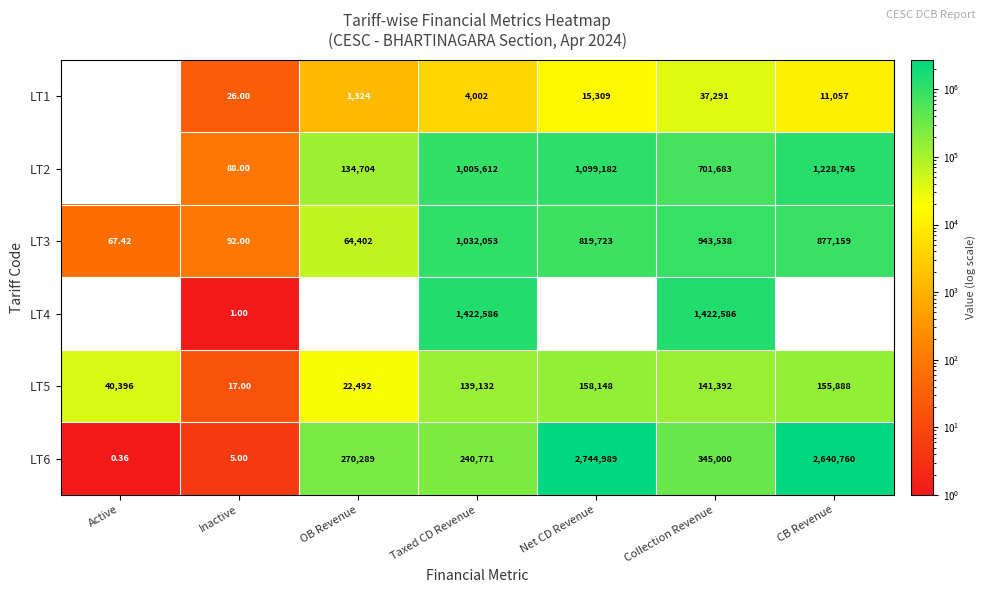

Is the value of LT6 at OB Revenue greater than the value of LT1 at Net CD Revenue?

Yes